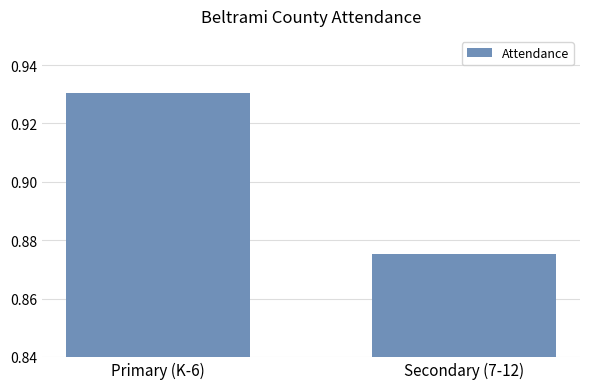

What is the change in value from Primary (K-6) to Secondary (7-12)?

-0.1